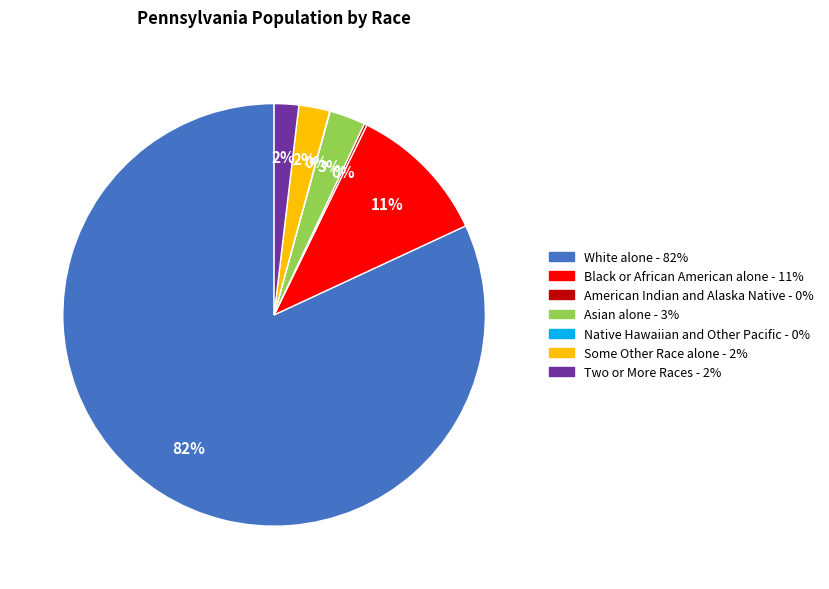

Is there a majority slice in this chart?

Yes